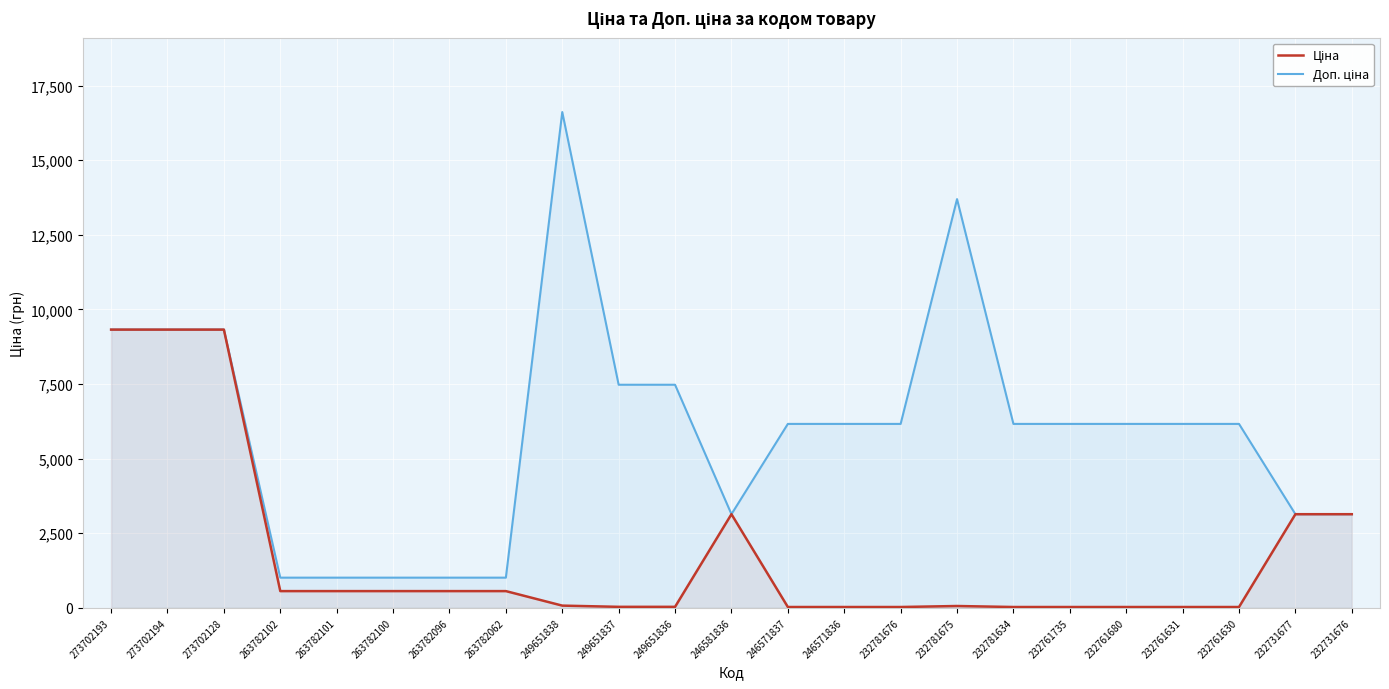

What position from the right is 246581836?

12